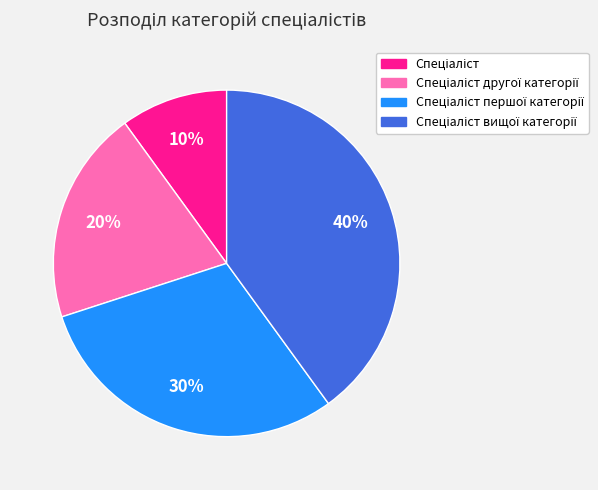

Is there any slice that represents more than half of the pie?

No